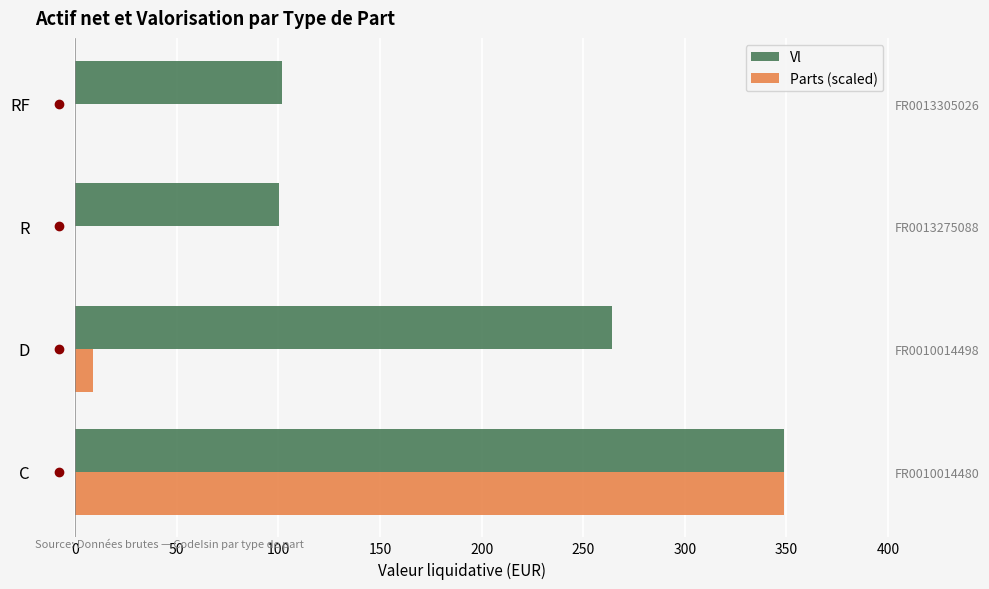

Between C and R, which series saw the biggest shift?

Parts (scaled)